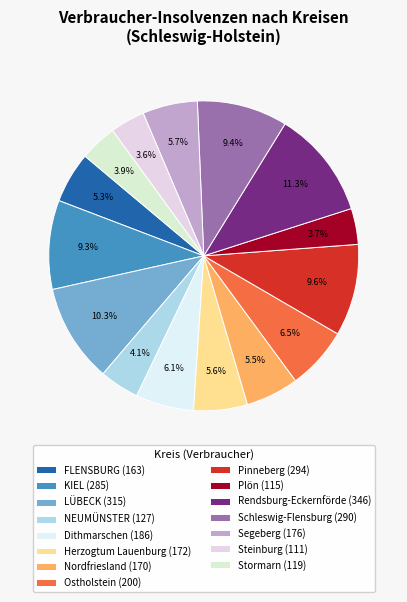

Does any single category account for the majority?

No